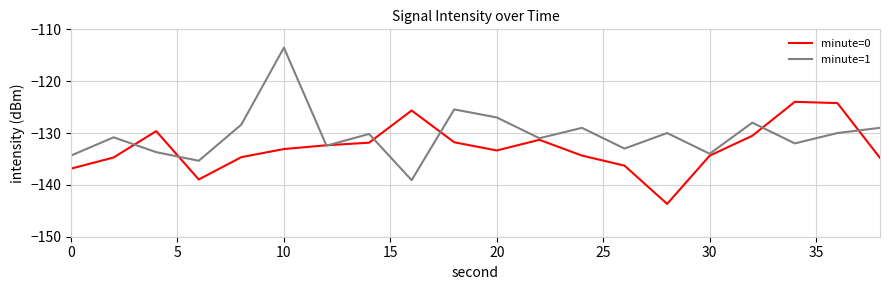

Which series has the largest total across all categories?

minute=1